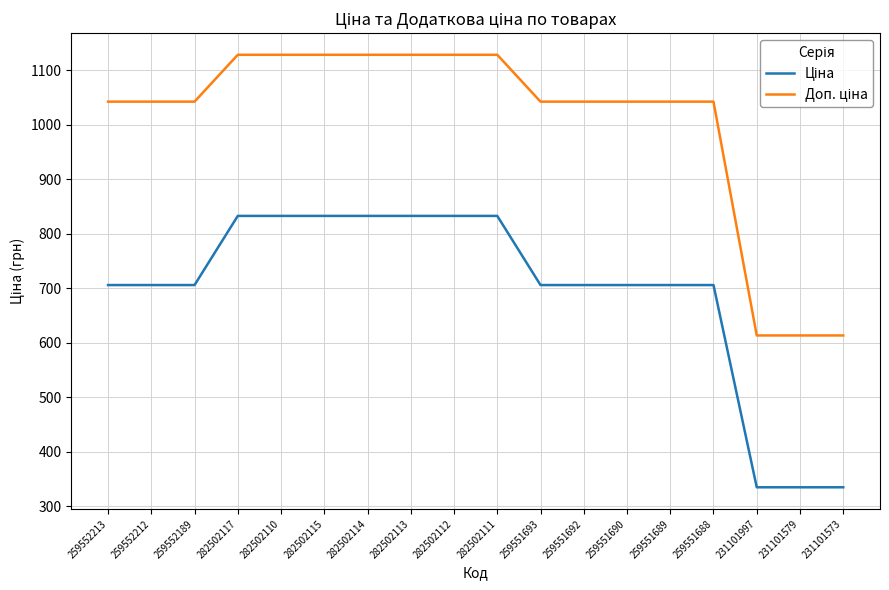

What is the smallest value displayed?

334.4